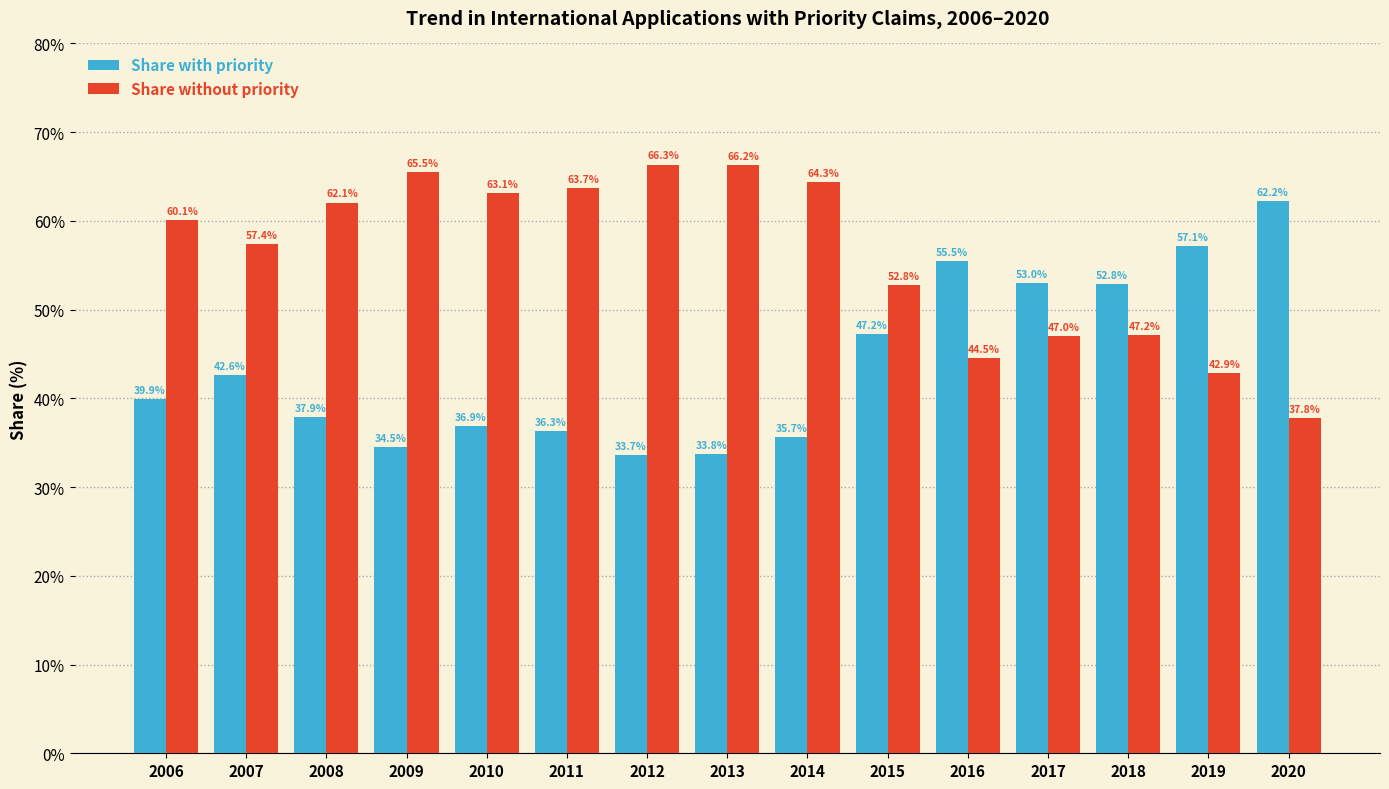

What is the total value across all series at 2020?

100.0